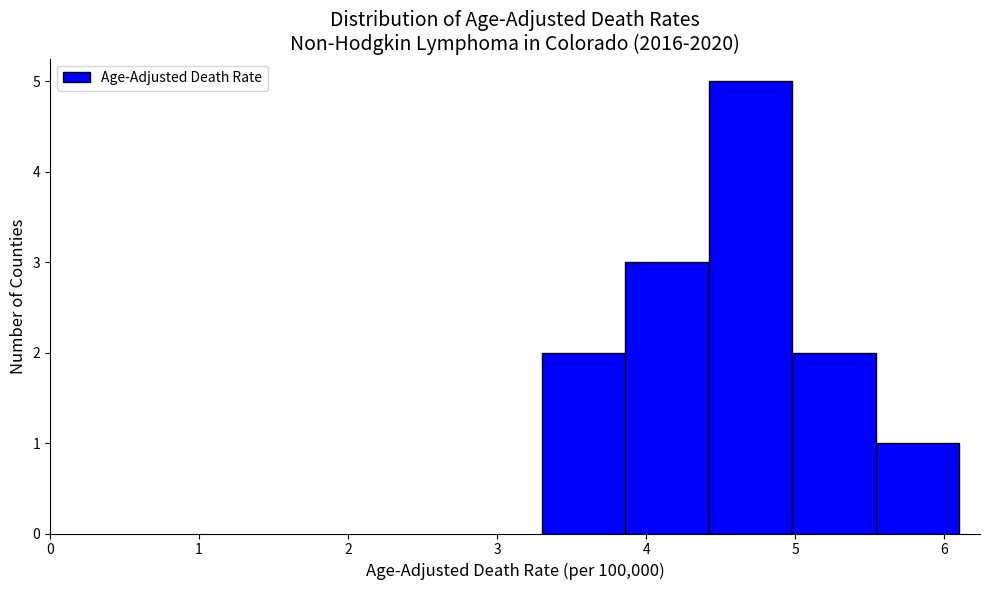

What is the height of the bar covering 5.54 to 6.10 on the x-axis? Neither the bar edges nor the heights are printed on the chart, so give them approximately, as read against the axes.

1